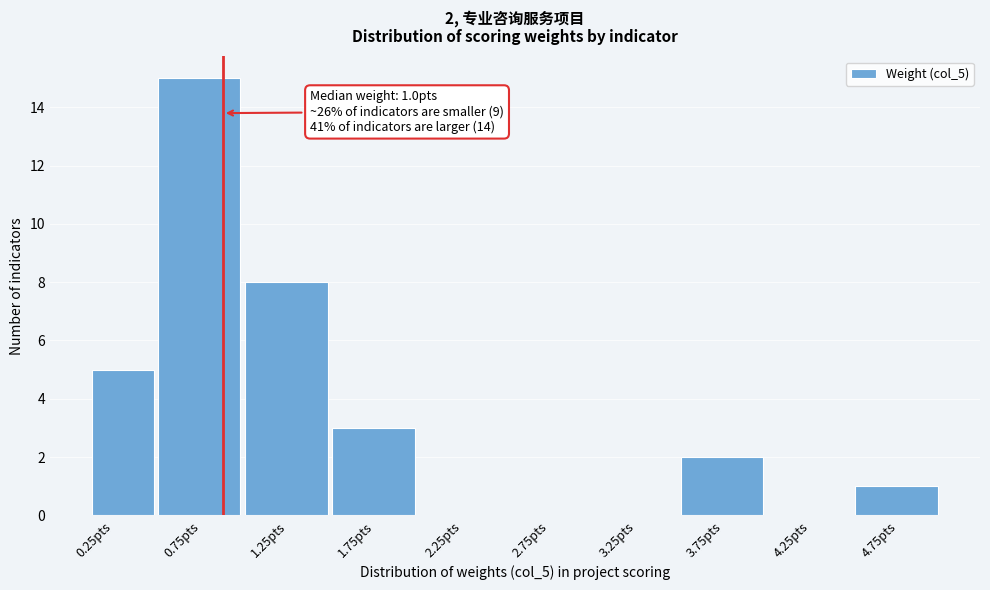

Reading right to left, extract all data points from this chart.

4.75pts=1	4.25pts=0	3.75pts=2	3.25pts=0	2.75pts=0	2.25pts=0	1.75pts=3	1.25pts=8	0.75pts=15	0.25pts=5